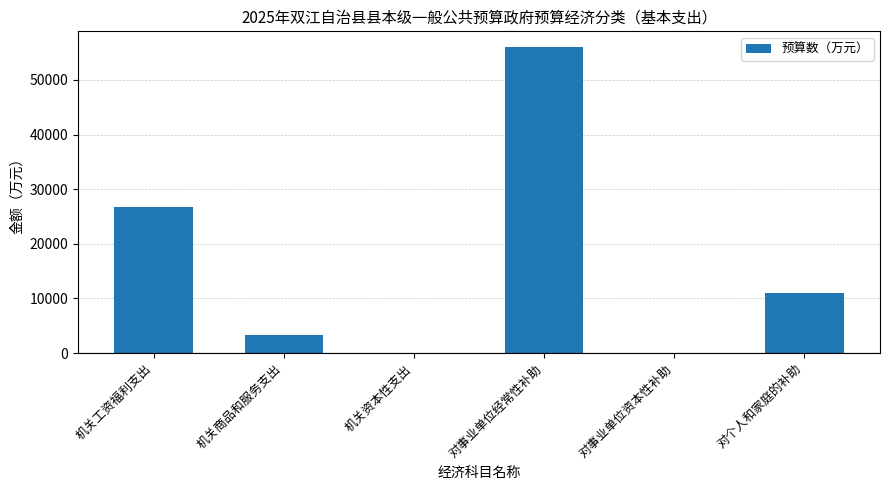

What is the sum of all values?

97061